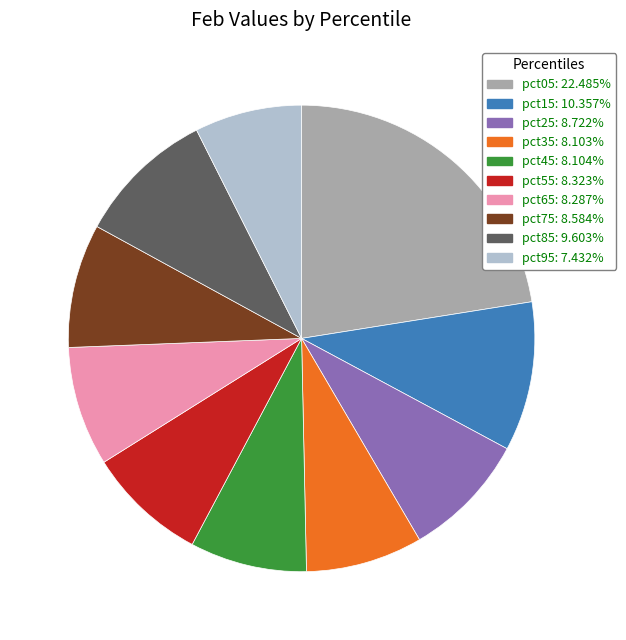

Is the sum of pct25 and pct55 greater than half?

No